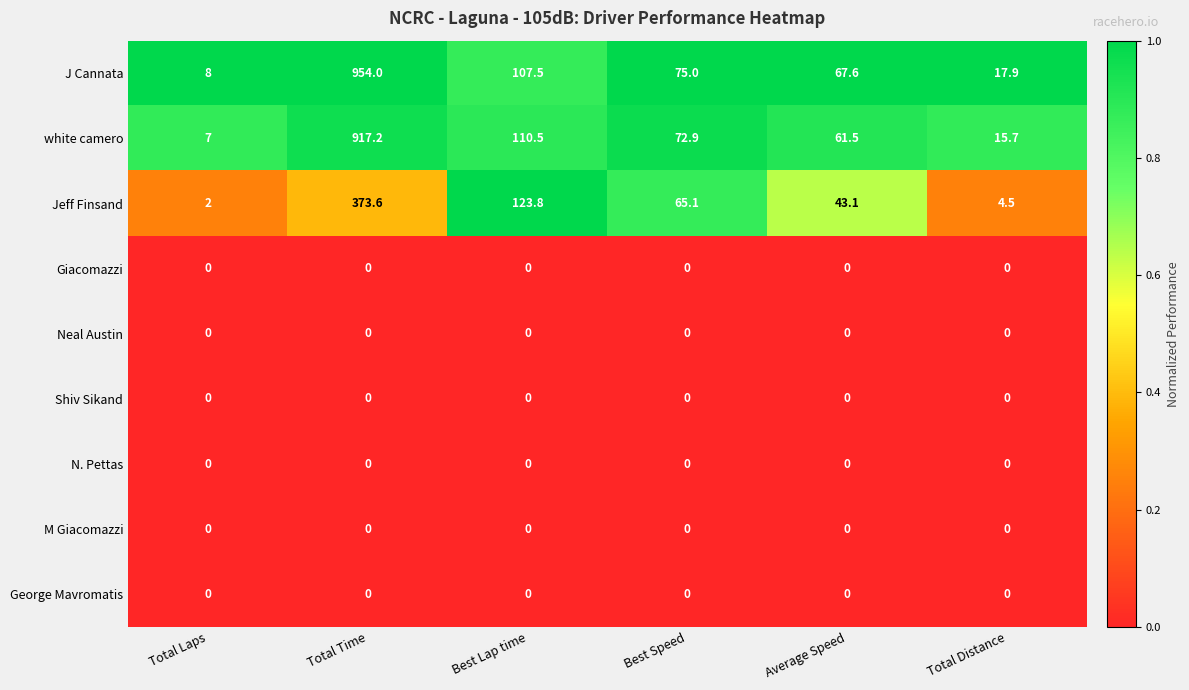

What is the greatest value displayed?

954.0